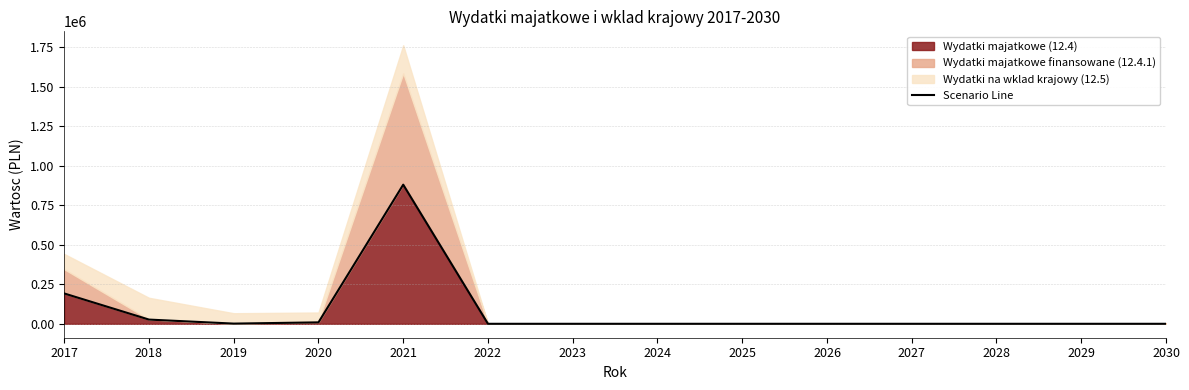

How many points are higher than both their immediate neighbors (excluding endpoints)?

1